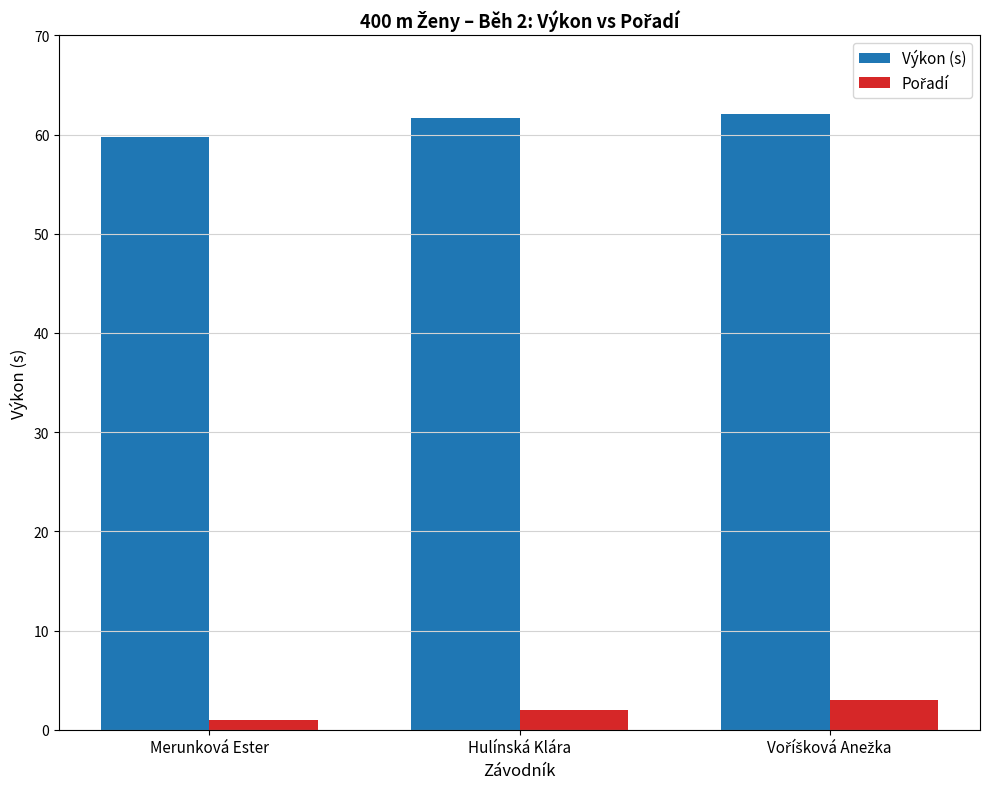

The value of Výkon (s) at Hulínská Klára is 61.7. True or false?

True